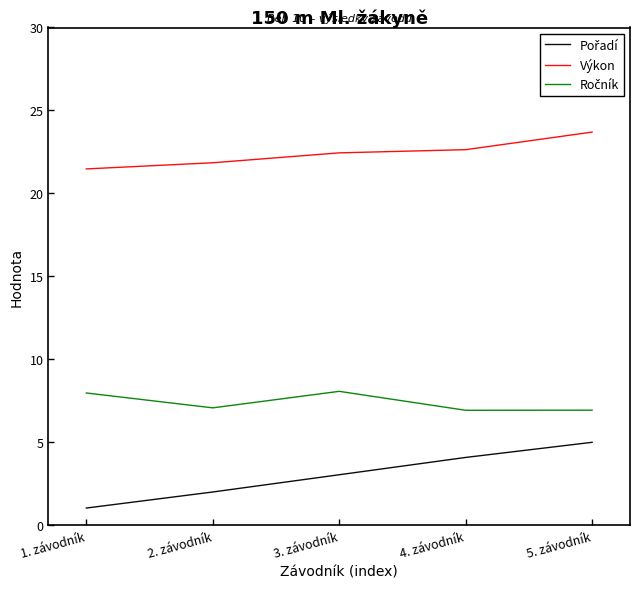

What is the difference between the Výkon values at 2. závodník and 3. závodník?

0.6